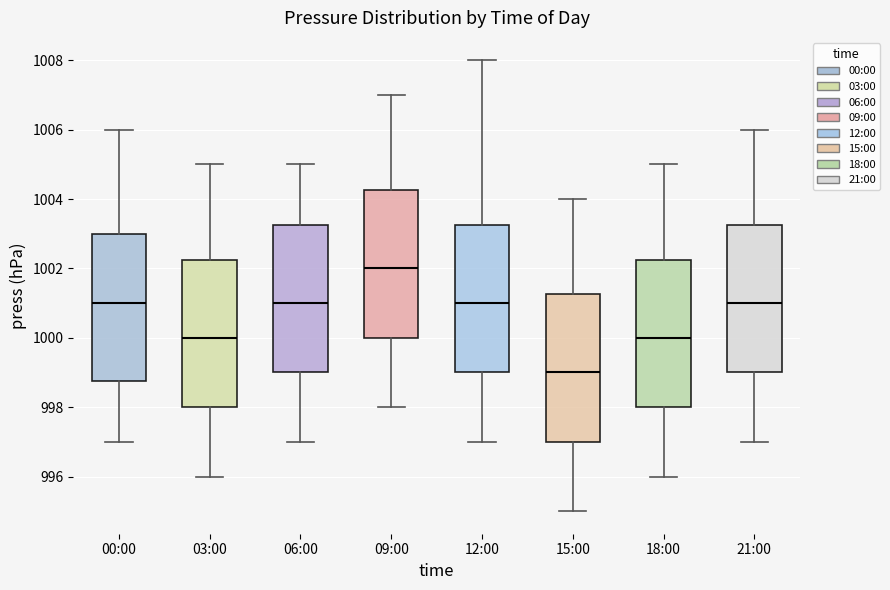

Reading left to right, read every box against the y-axis: the position of its median line, the range the box covers, and the ends of its whiskers. The values are not printed on the chart, so give them approximately, as read against the axis.

00:00: median 1001.0, box 998.8 to 1003.0, whiskers 997.0 to 1006.0
03:00: median 1000.0, box 998.0 to 1002.2, whiskers 996.0 to 1005.0
06:00: median 1001.0, box 999.0 to 1003.2, whiskers 997.0 to 1005.0
09:00: median 1002.0, box 1000.0 to 1004.2, whiskers 998.0 to 1007.0
12:00: median 1001.0, box 999.0 to 1003.2, whiskers 997.0 to 1008.0
15:00: median 999.0, box 997.0 to 1001.2, whiskers 995.0 to 1004.0
18:00: median 1000.0, box 998.0 to 1002.2, whiskers 996.0 to 1005.0
21:00: median 1001.0, box 999.0 to 1003.2, whiskers 997.0 to 1006.0